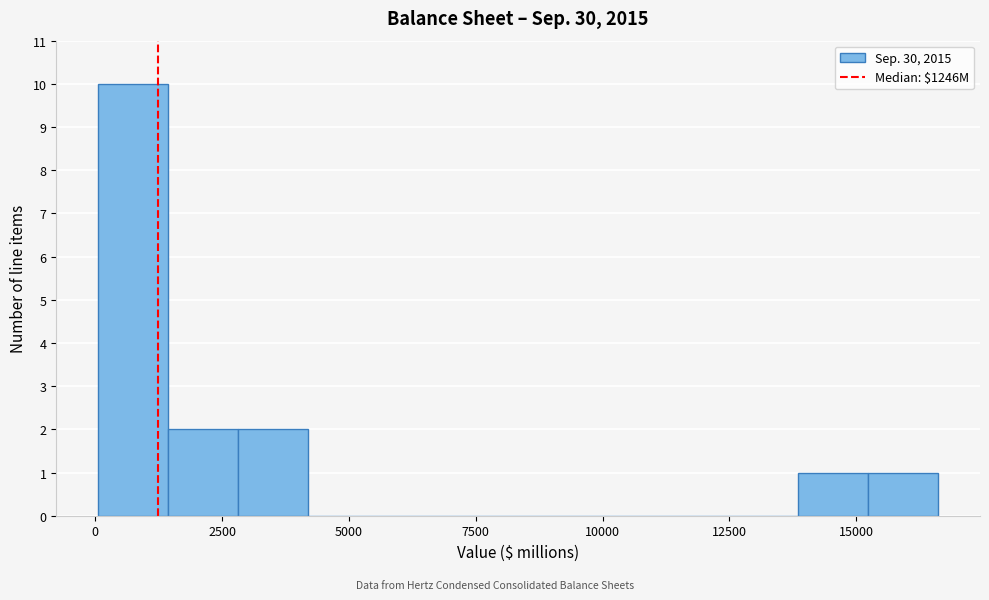

Read against the x-axis, roughly where is the centre of the tallest bar?

1000